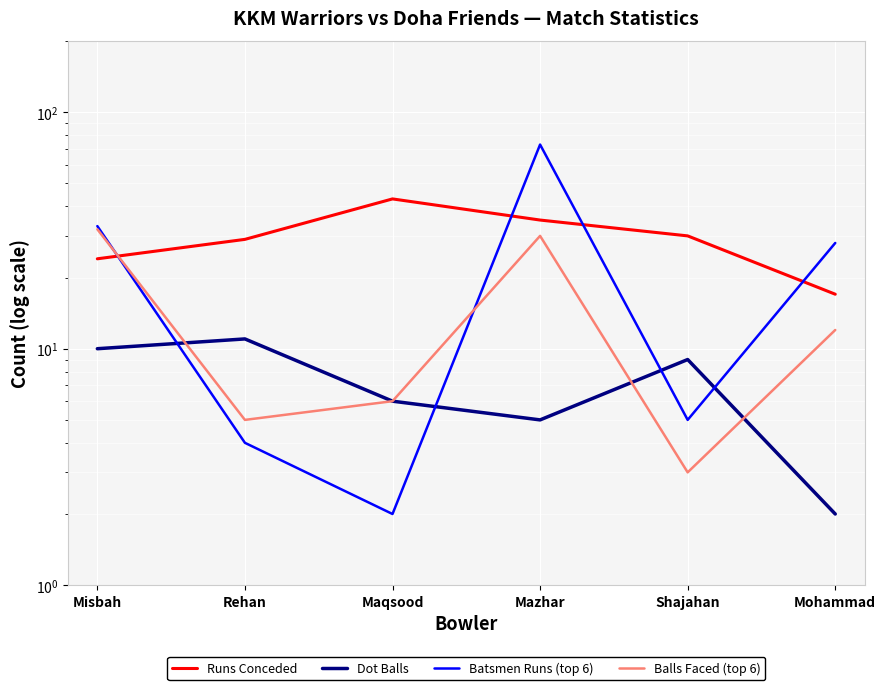

How many intersections are there between Runs Conceded and Batsmen Runs (top 6)?

4